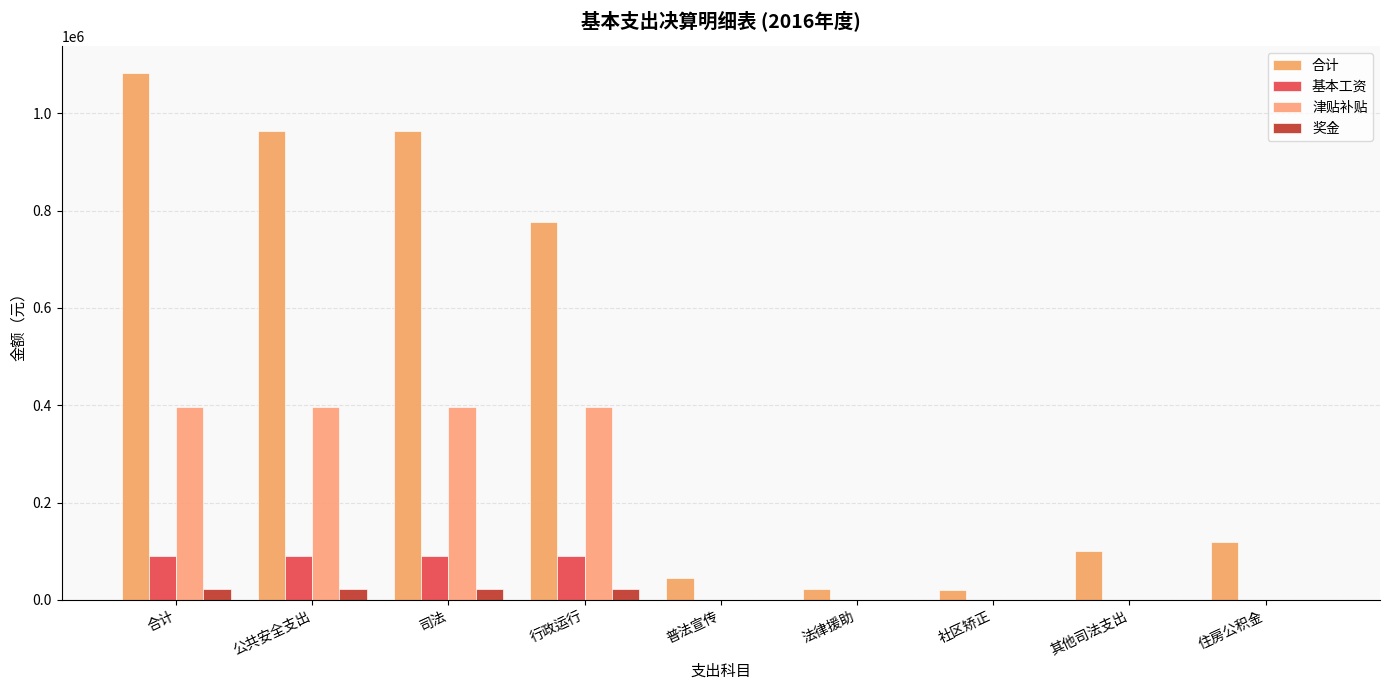

Does the chart contain stacked bars?

No